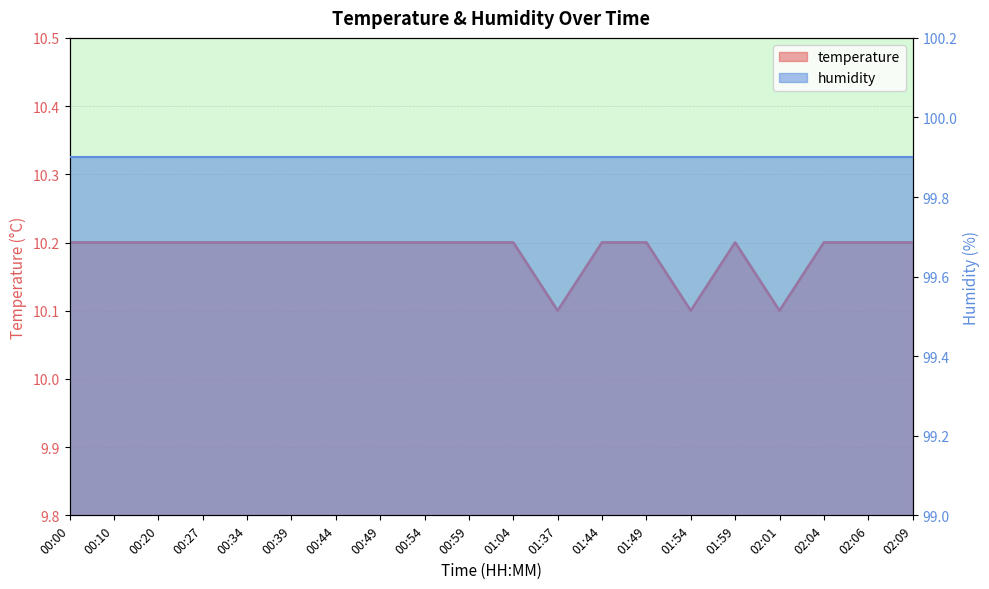

Rank the categories by value from highest to lowest.

00:00, 00:10, 00:20, 00:27, 00:34, 00:39, 00:44, 00:49, 00:54, 00:59, 01:04, 01:44, 01:49, 01:59, 02:04, 02:06, 02:09, 01:37, 01:54, 02:01